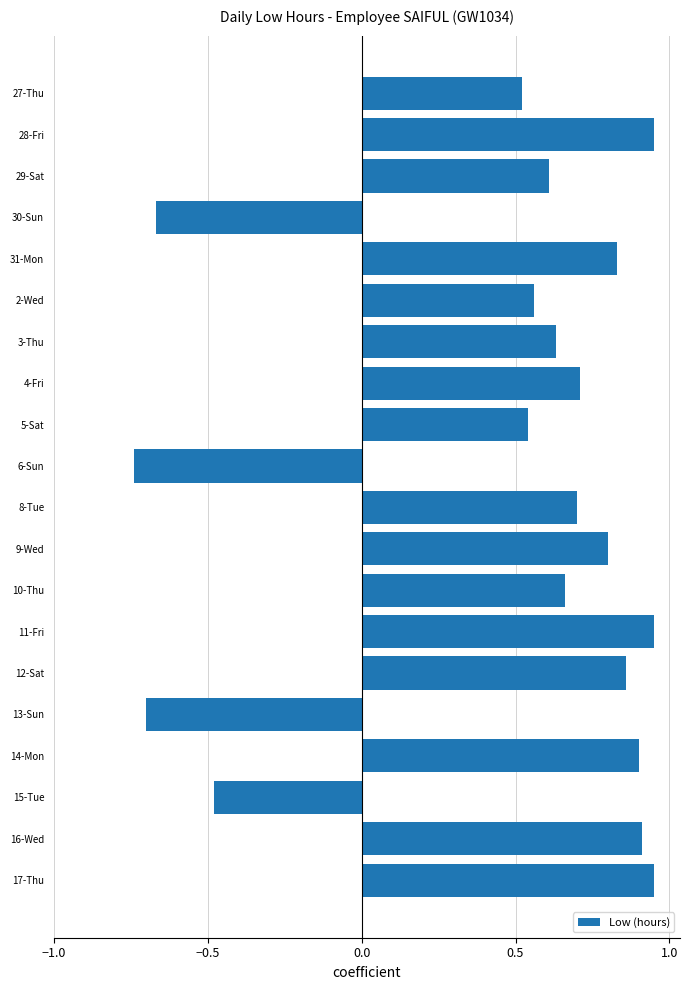

How many data points are less than 0?

4